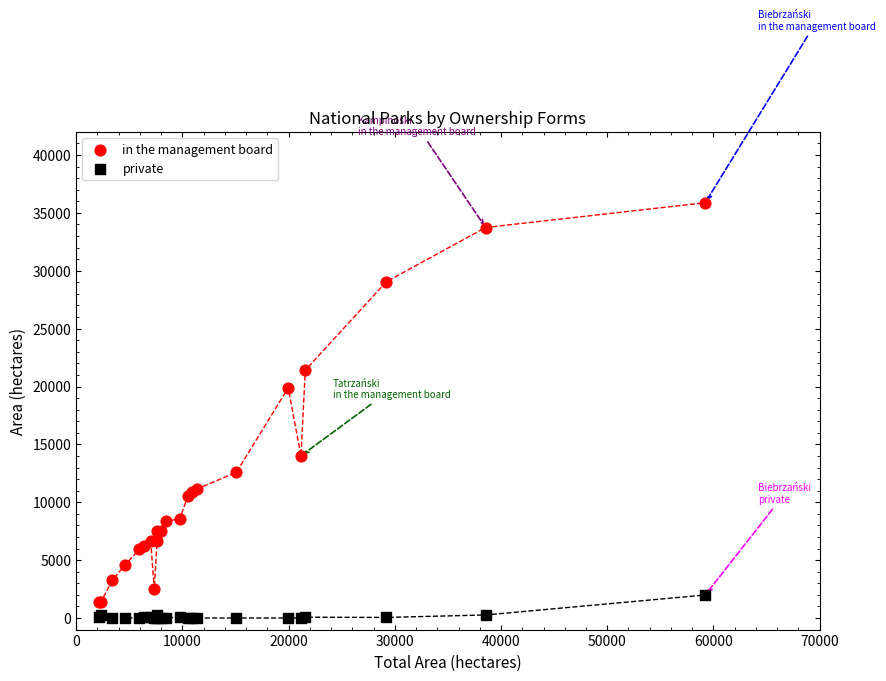

In the in the management board series, what Y value is closest to 18635?

19882.0